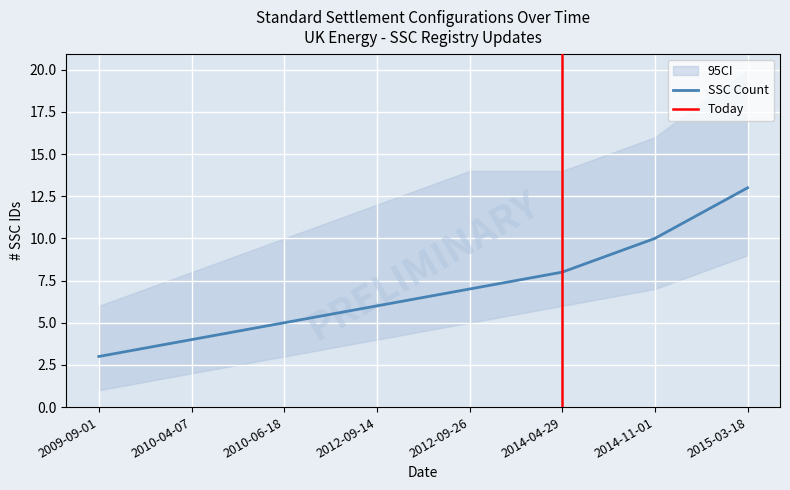

Rank the series by their maximum value, from lowest to highest.

CI Lower, SSC Count, CI Upper